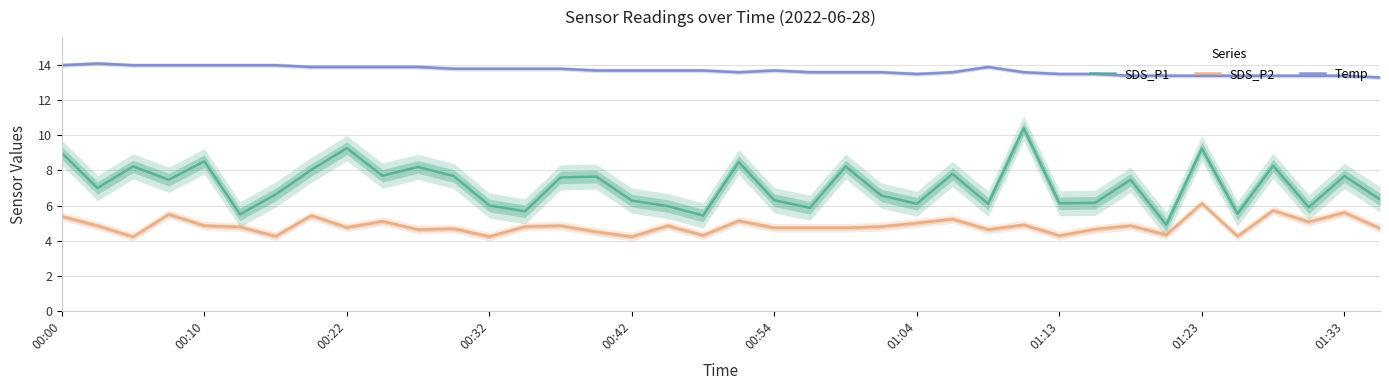

What is the minimum value for SDS_P2?

4.2